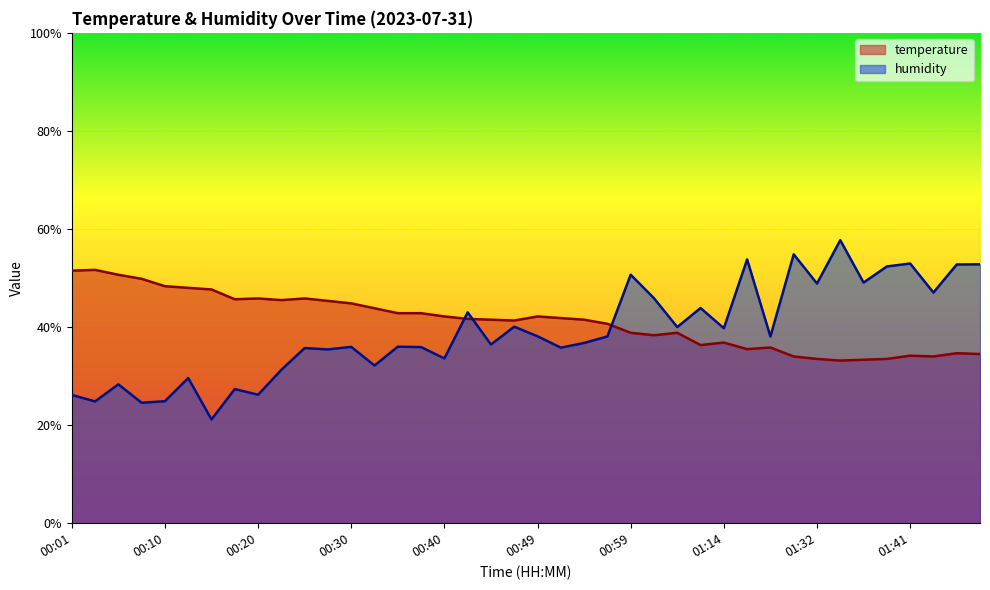

What is the difference between the maximum and minimum values in the humidity series?

36.6